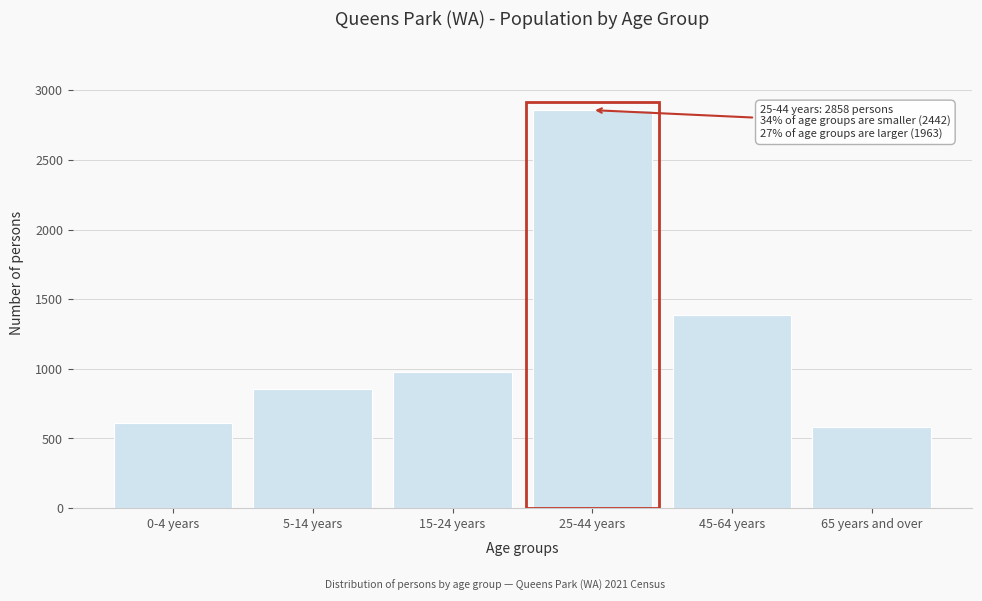

Reading left to right, what are all the values shown in this chart?

612	852	978	2858	1384	579